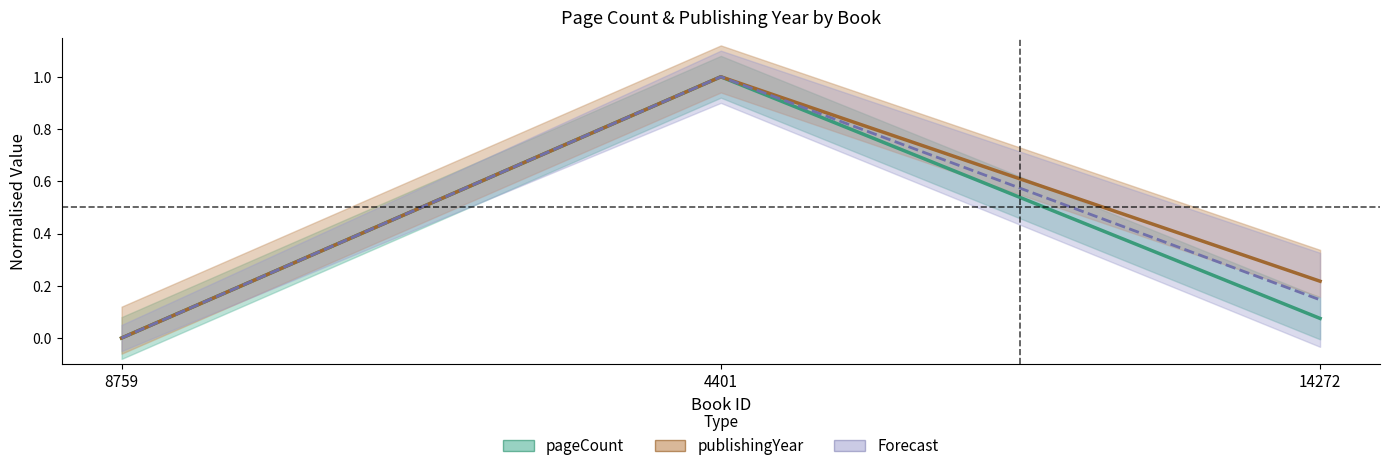

True or false: pageCount has a value of 0.1 at 14272.

False